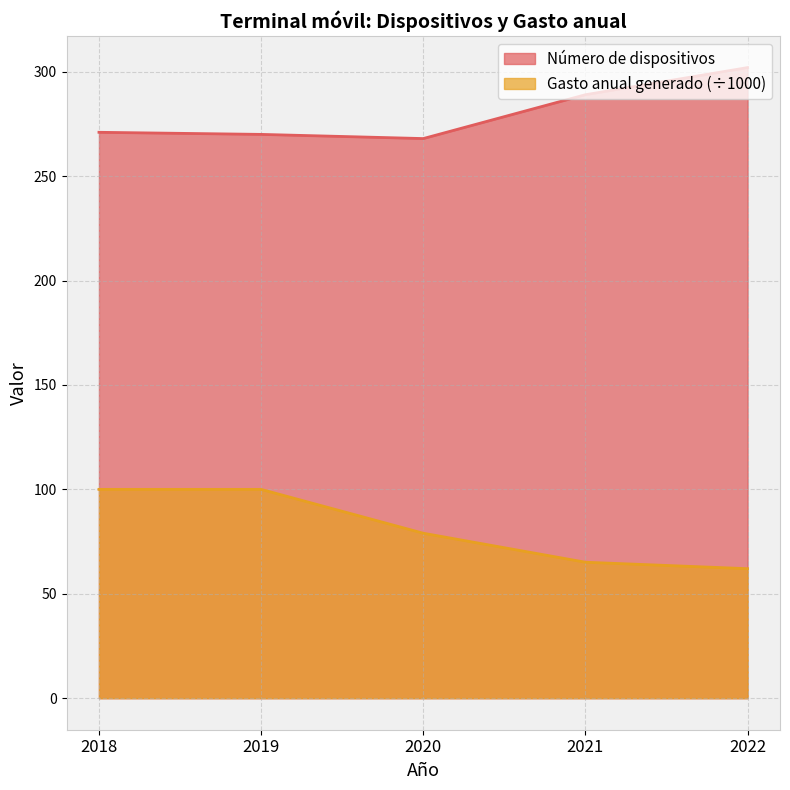

At how many categories does at least one series exceed 173?

5